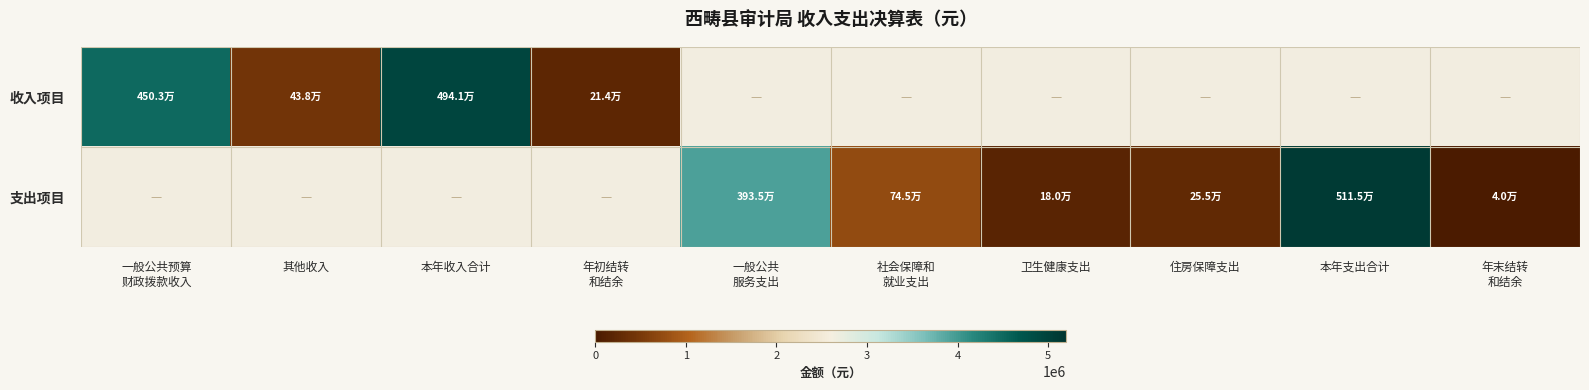

What is the spread (max minus min) of values at 一般公共预算
财政拨款收入?

4502841.0